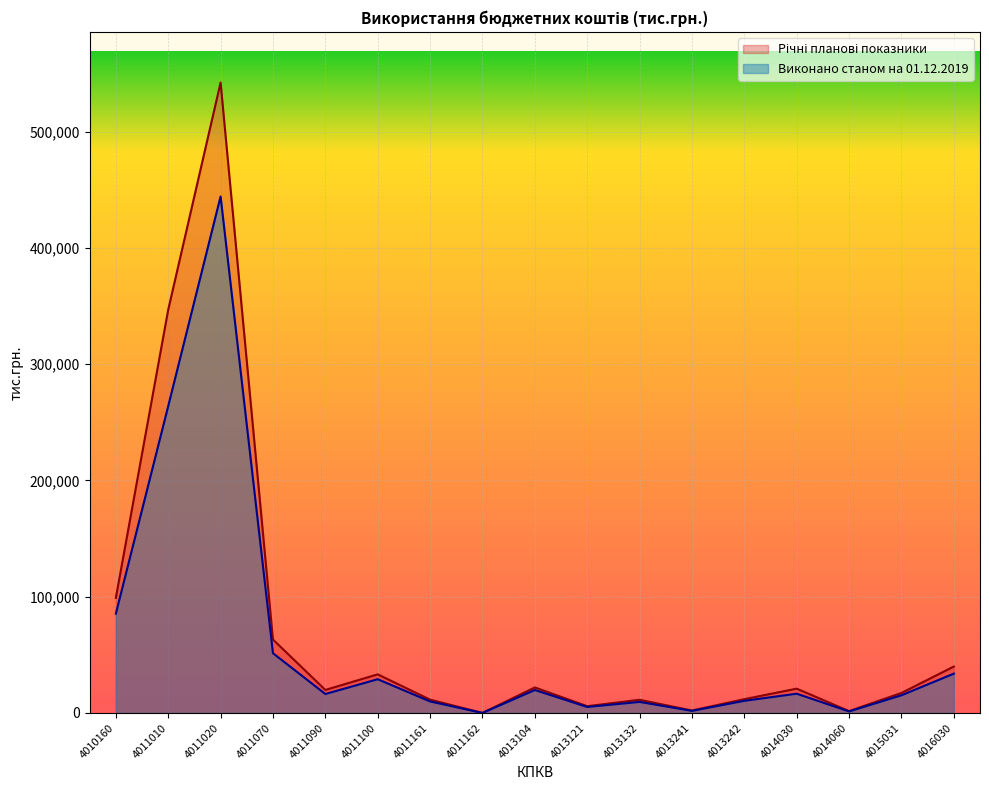

True or false: Виконано станом на 01.12.2019 and Річні планові показники cross at least once.

False